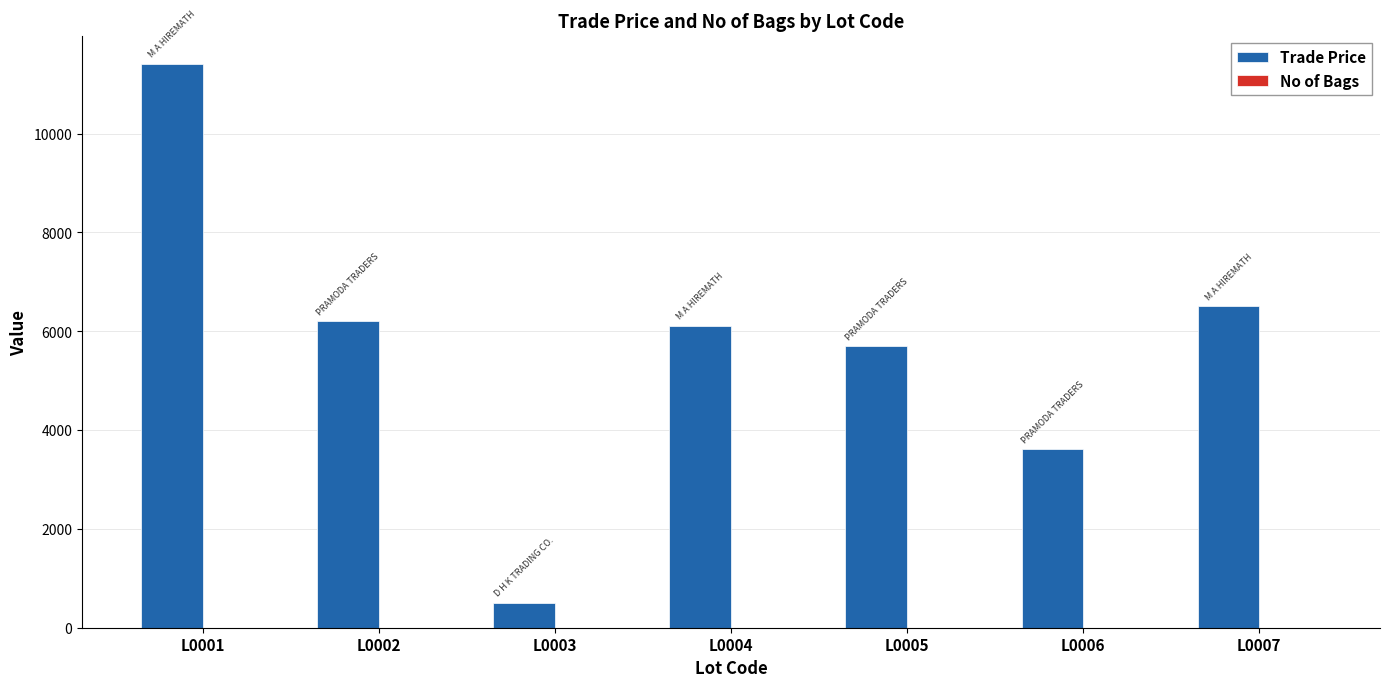

Which series has the largest total across all categories?

Trade Price